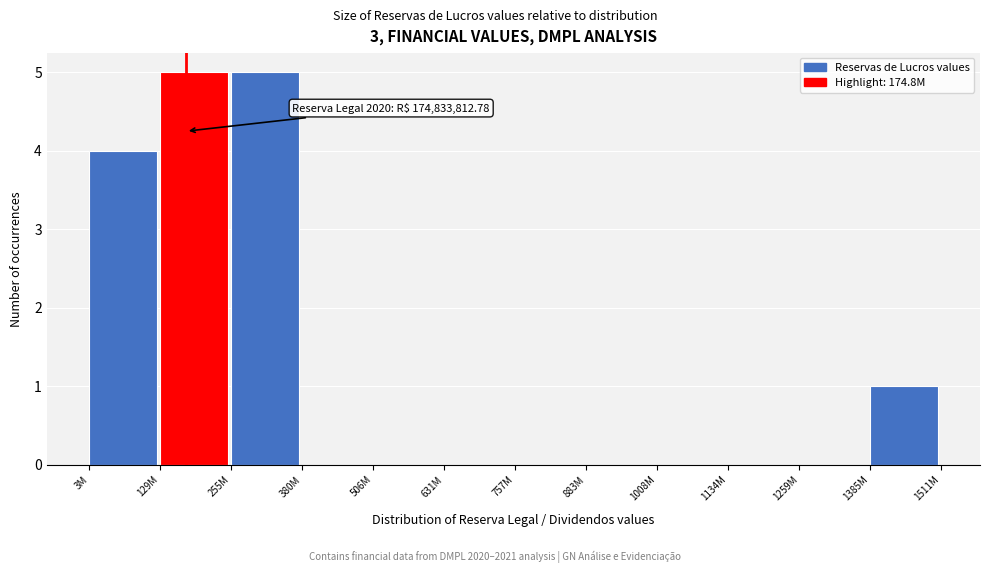

Reading right to left, list all the values displayed in this chart.

1385M=1	1259M=0	1134M=0	1008M=0	883M=0	757M=0	631M=0	506M=0	380M=0	255M=5	129M=5	3M=4